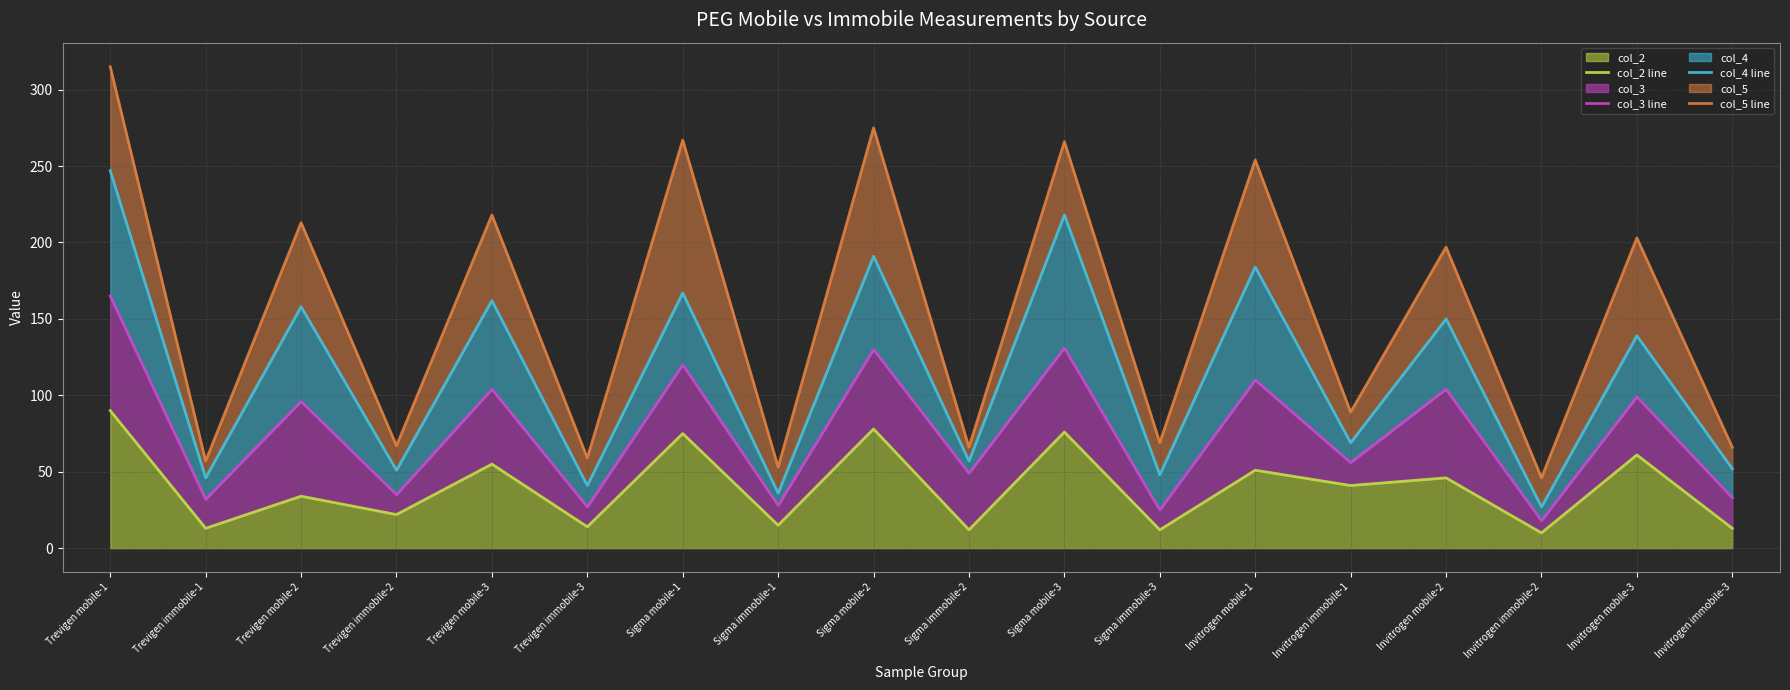

At which label is col_4 line closest to 137?

Invitrogen mobile-3